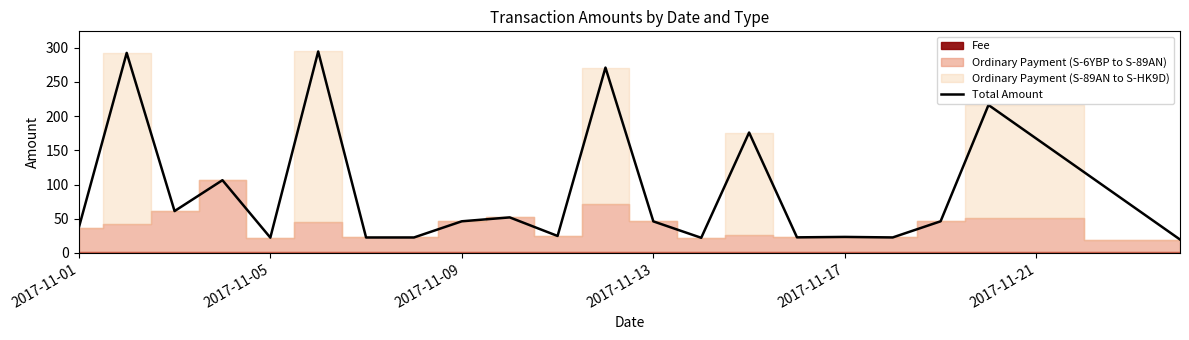

Reading right to left, extract all data points from this chart.

19.6	216.3	46.2	22.6	23.4	22.8	176.1	22.1	46.1	271.0	24.8	51.9	46.3	22.6	22.5	294.6	22.3	106.3	61.2	292.5	36.9